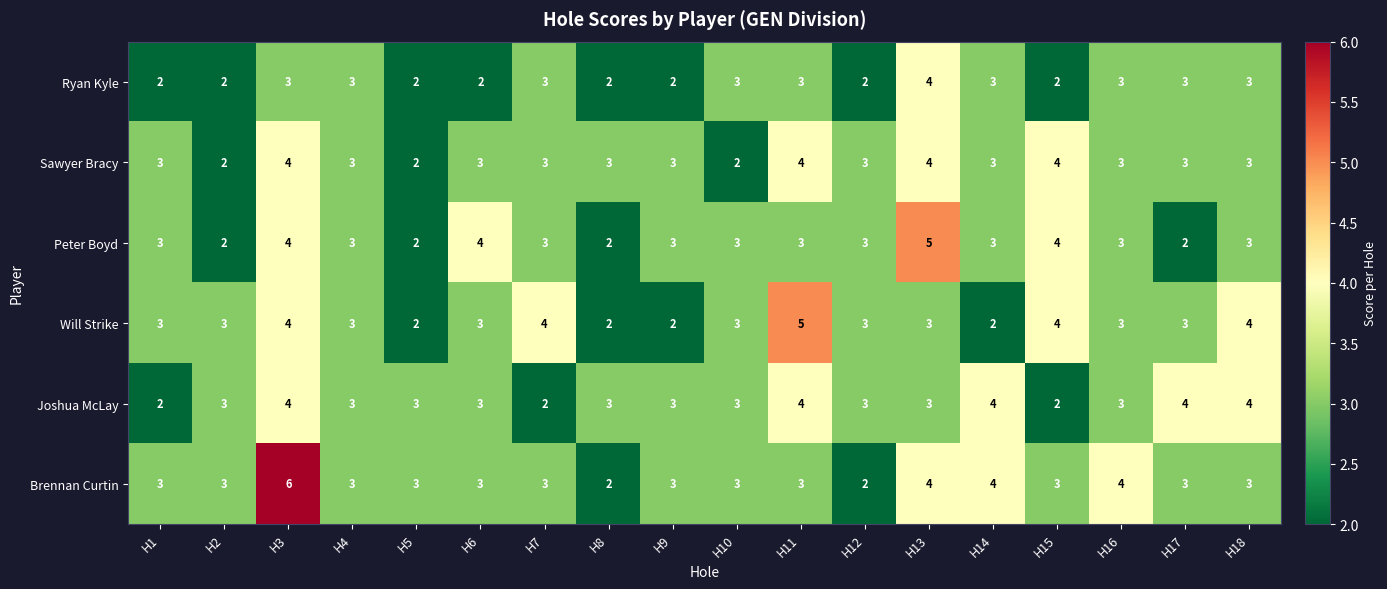

True or false: Peter Boyd has a value of 4 at H6.

True